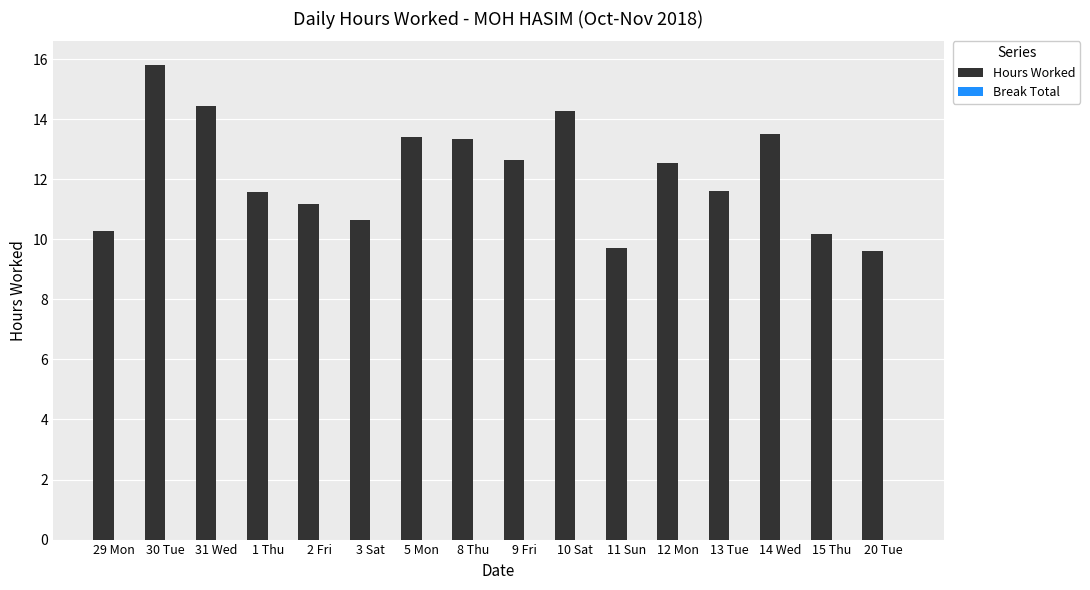

The chart shows a value of 12.8 at 20 Tue. True or false?

False